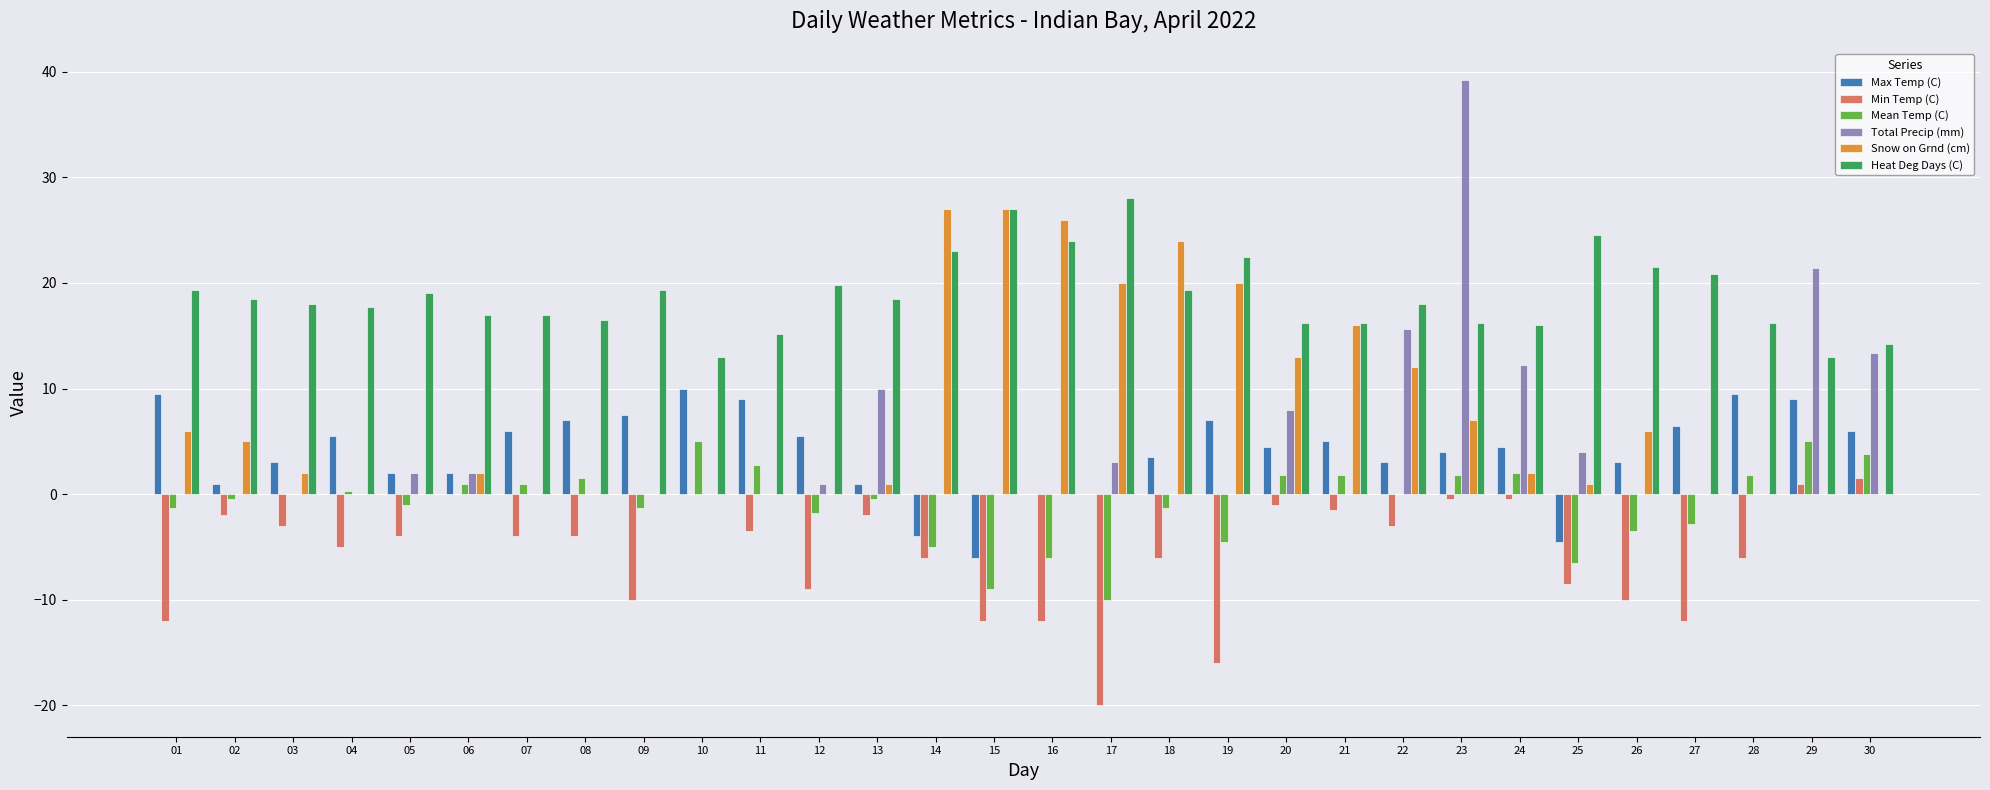

How many series are shown in this chart?

6